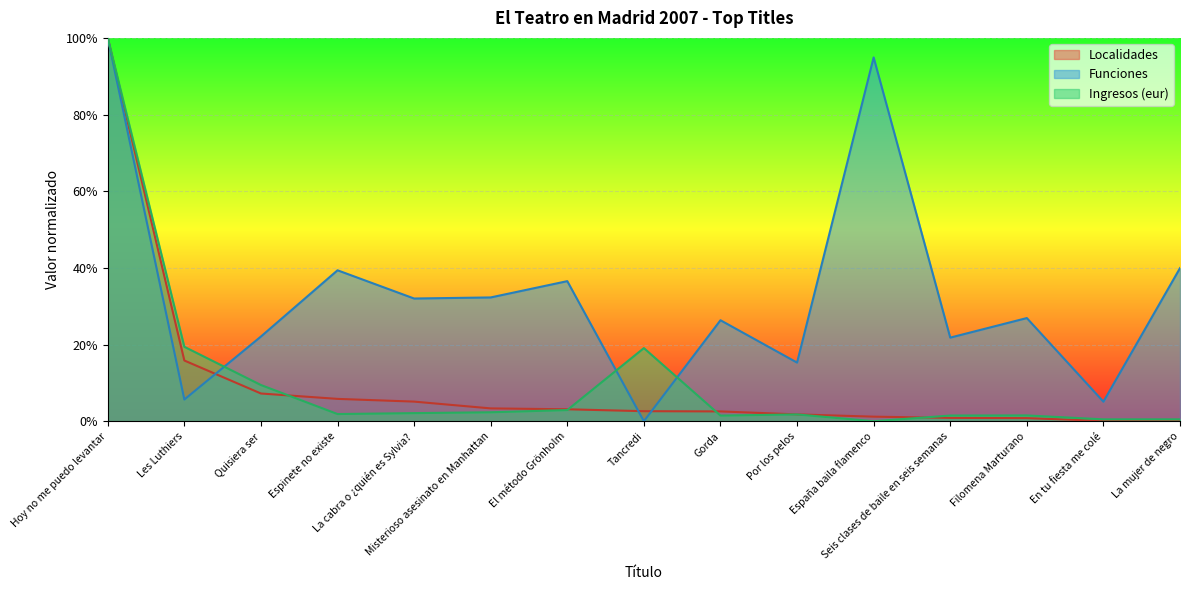

Between Les Luthiers and España baila flamenco, which series saw the biggest shift?

Funciones